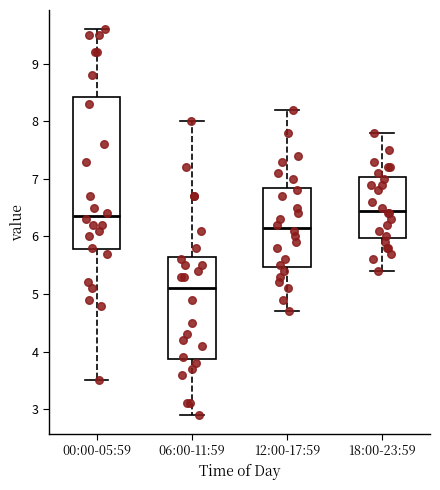

Which box is the tallest, from its lower edge to its upper edge?

00:00-05:59